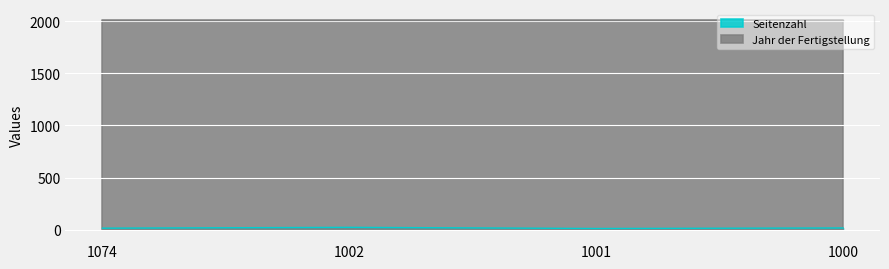

List the labels in order of value, smallest first.

1001, 1074, 1000, 1002